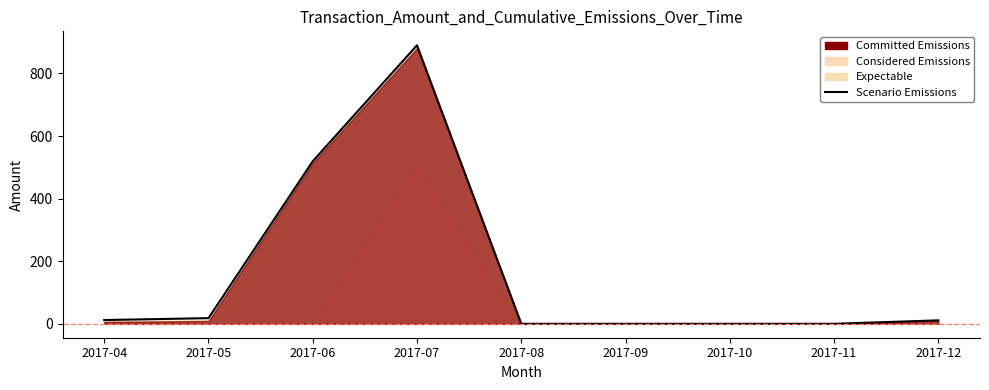

Between 2017-07 and 2017-05, which is larger?

2017-07